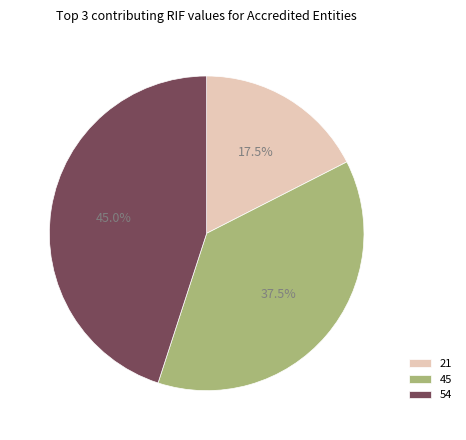

What portion of the pie excludes 54?

55.0%